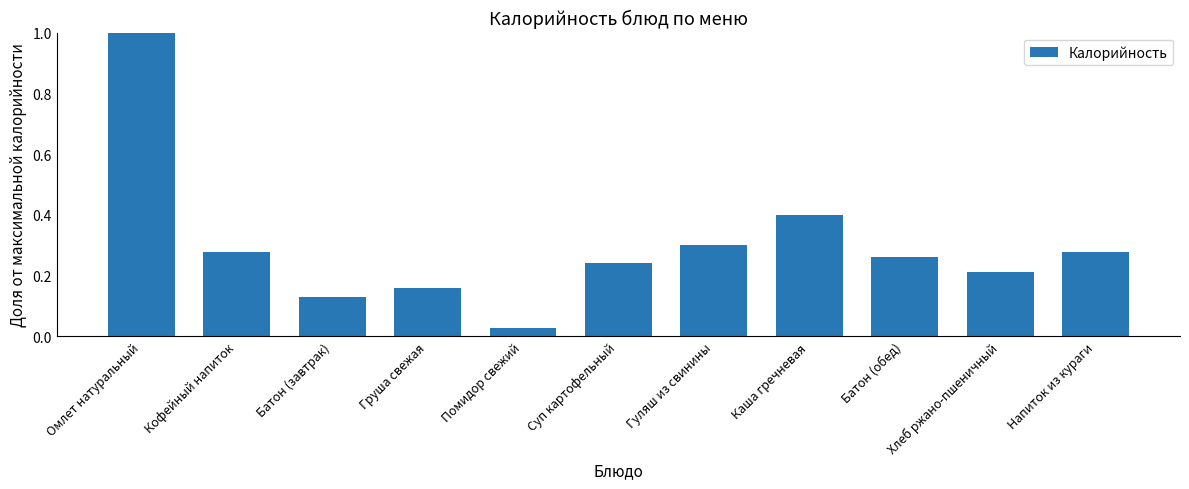

Which has a higher value, Хлеб ржано-пшеничный or Суп картофельный?

Суп картофельный